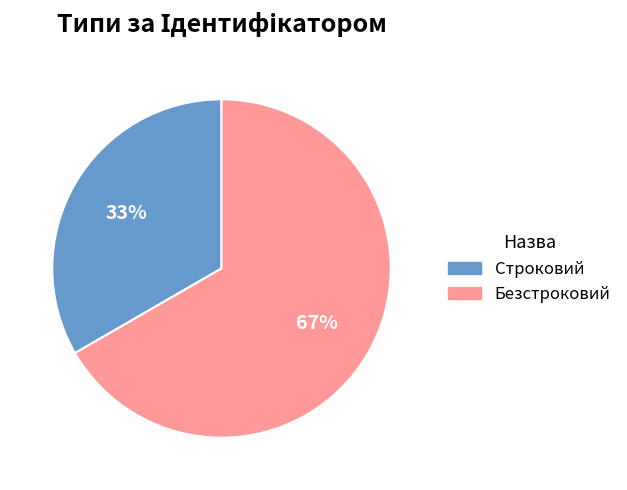

Do Безстроковий and Строковий together represent more than half of the pie?

Yes